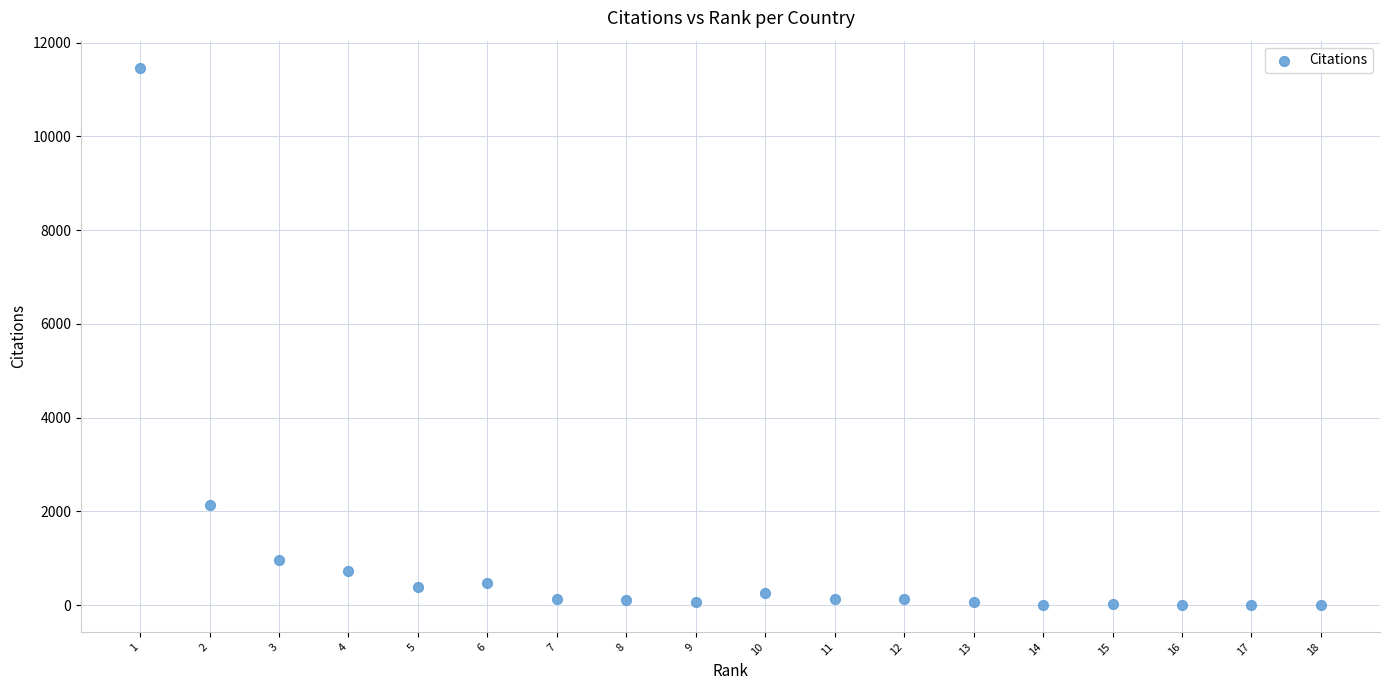

What is the range of X values (max minus min)?

17